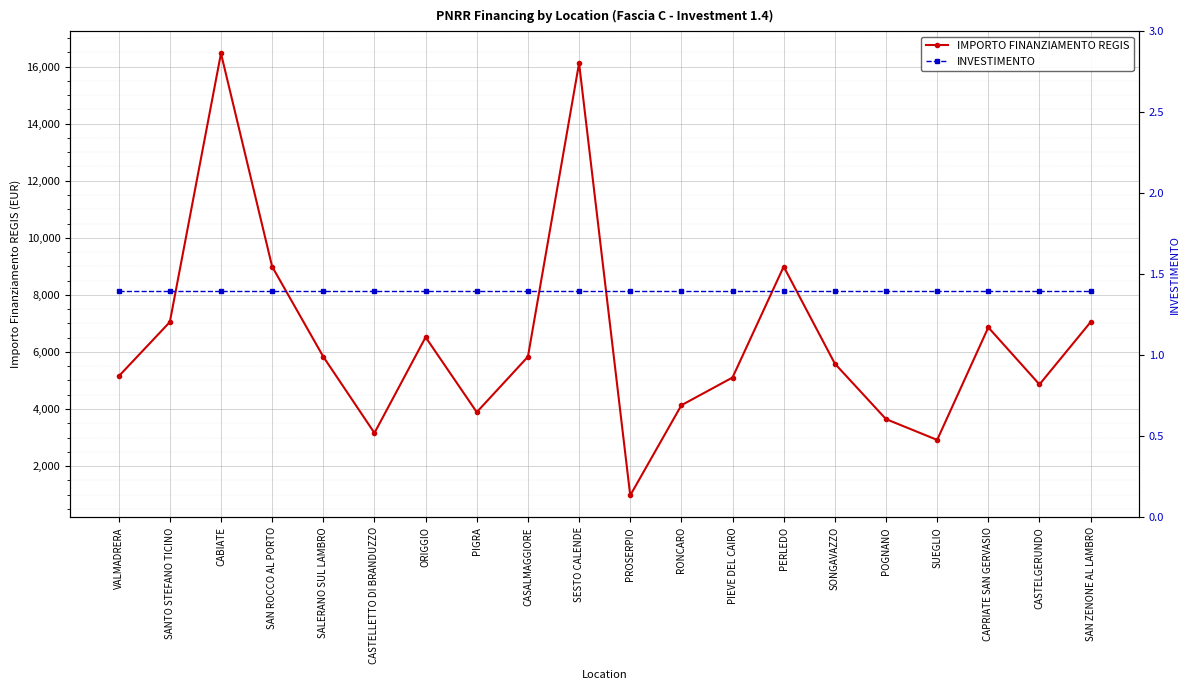

True or false: INVESTIMENTO and IMPORTO FINANZIAMENTO REGIS intersect in this chart.

False